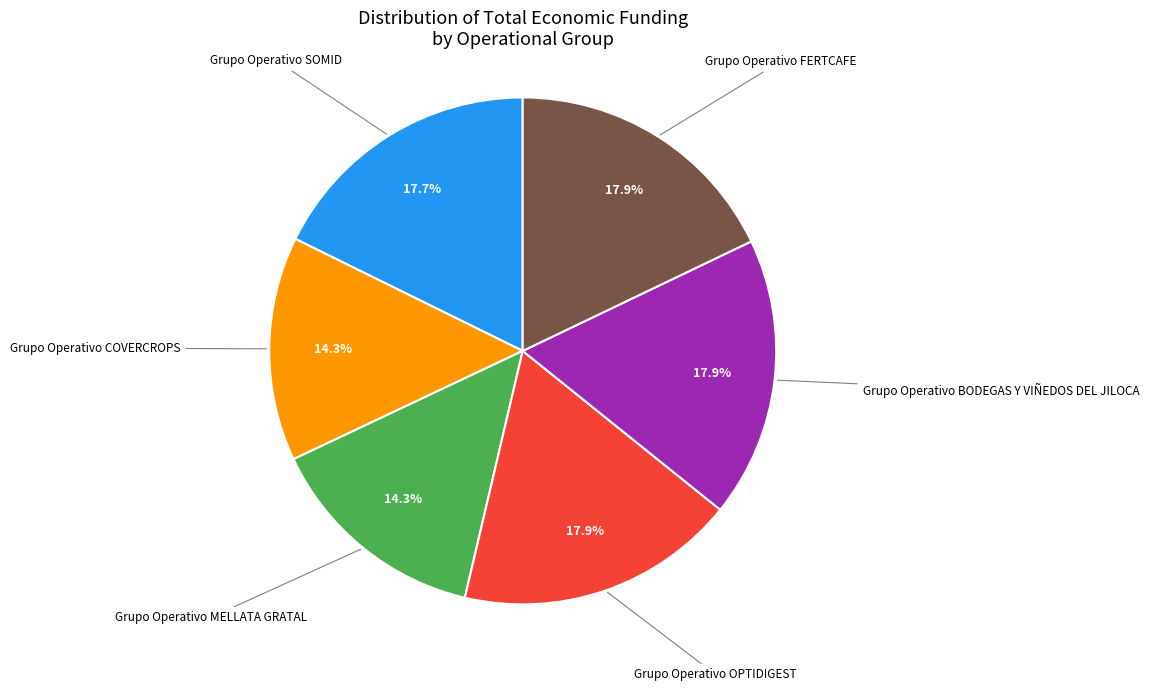

To the nearest percent, what is the average slice percentage?

17%